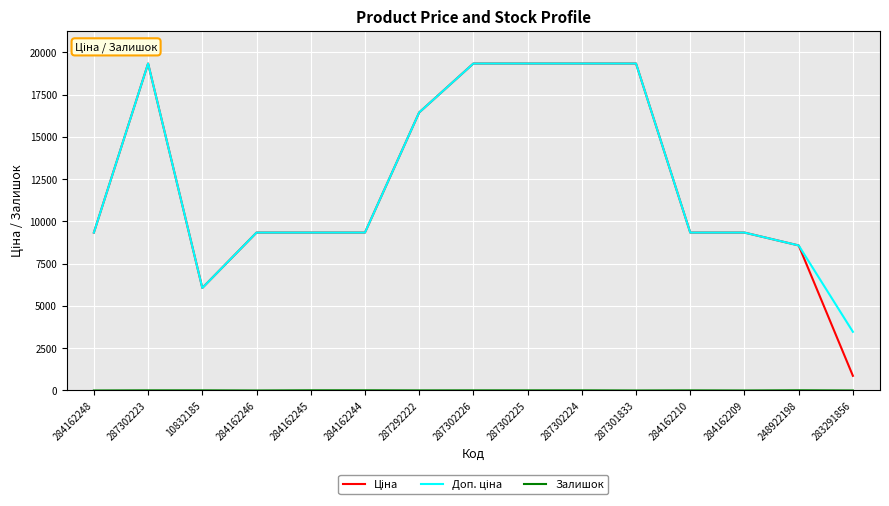

What is the maximum value shown in the chart?

19343.1